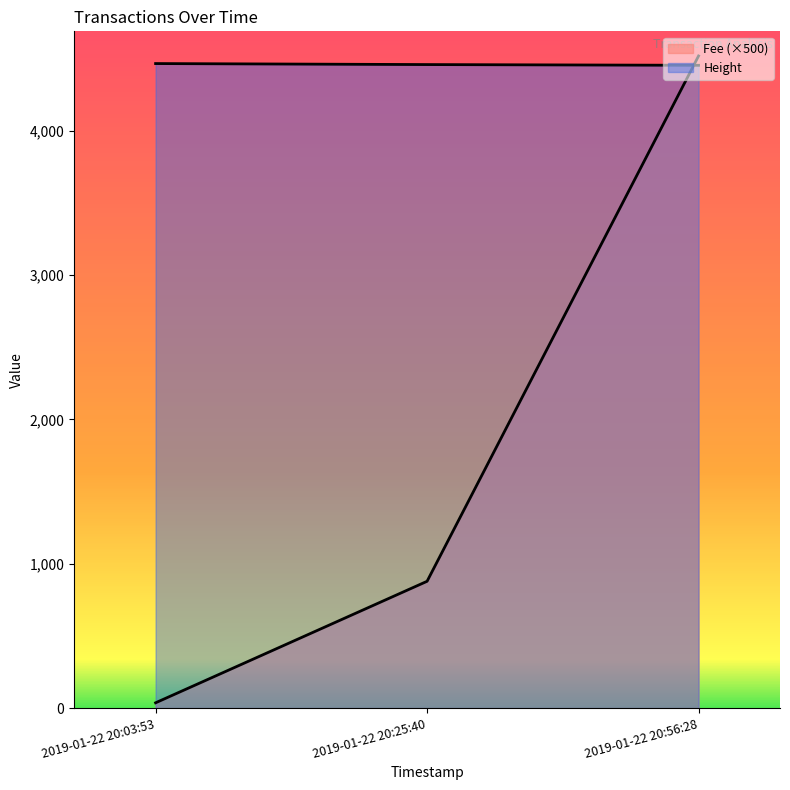

Which category has the lowest value in the Height series?

2019-01-22 20:56:28